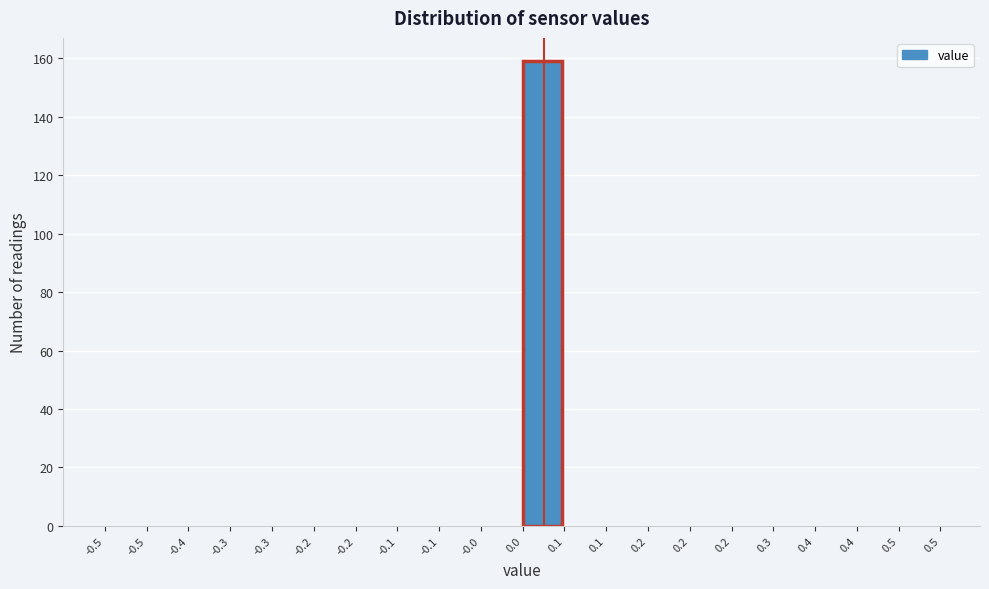

Count the number of data series in this chart.

1